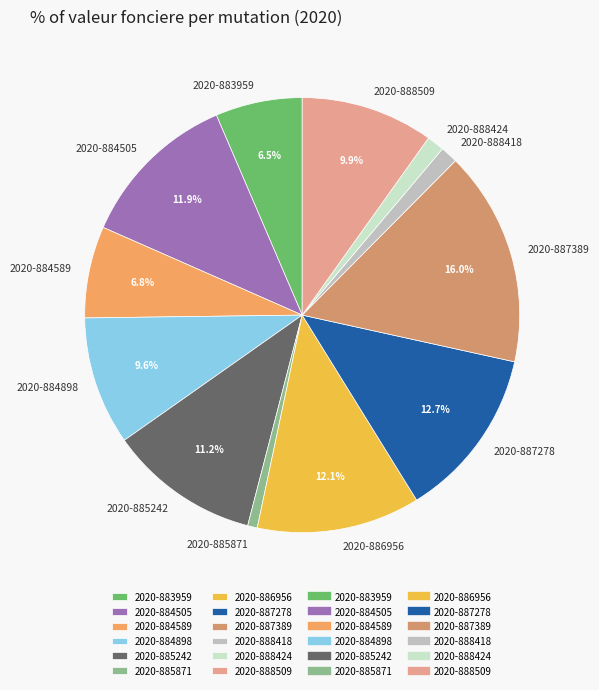

Which category has the biggest portion of the pie?

2020-887389